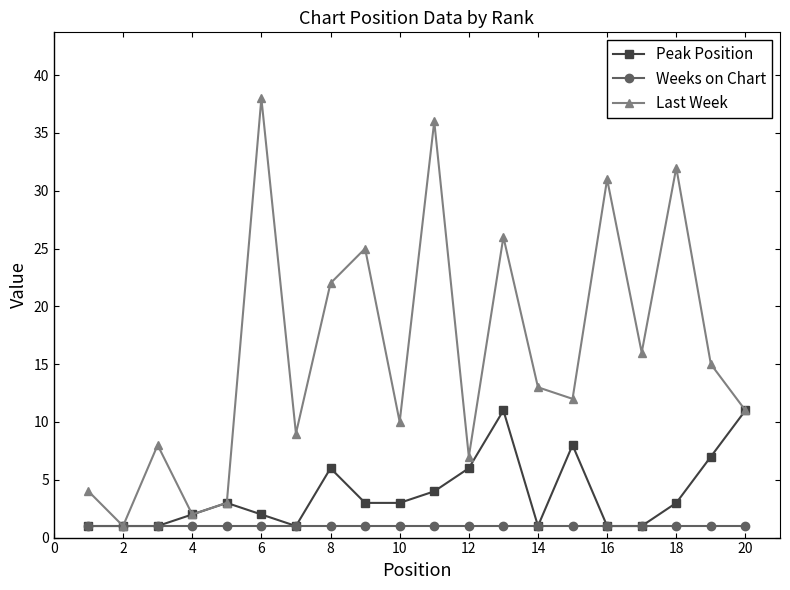

What is the minimum value shown in the chart?

1